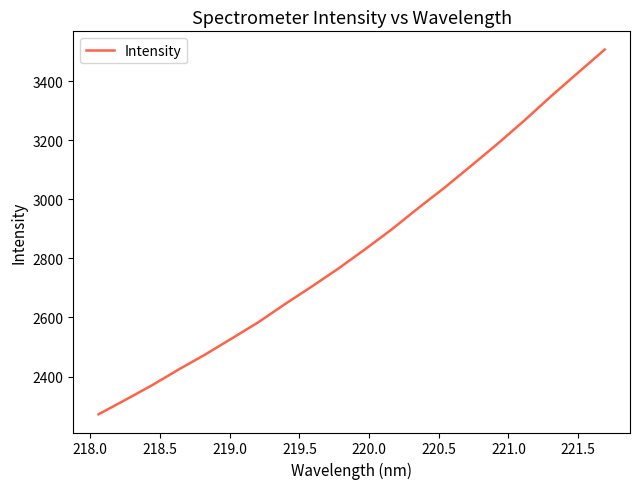

What is the greatest value displayed?

3506.6